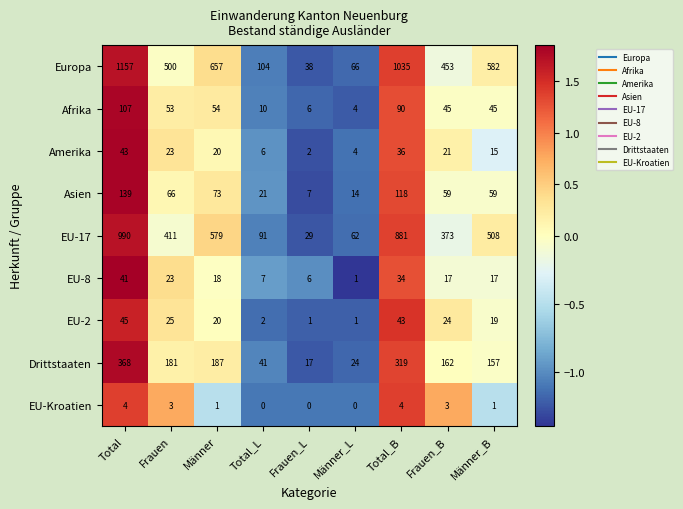

Which series changed the most between Männer and Männer_L?

Europa